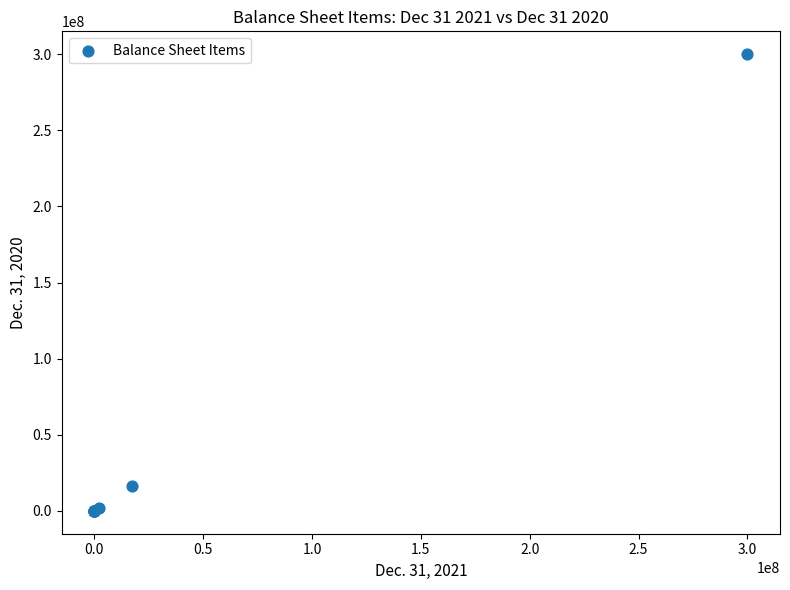

What Y value in the scatter plot is closest to 150000000?

16432000.0